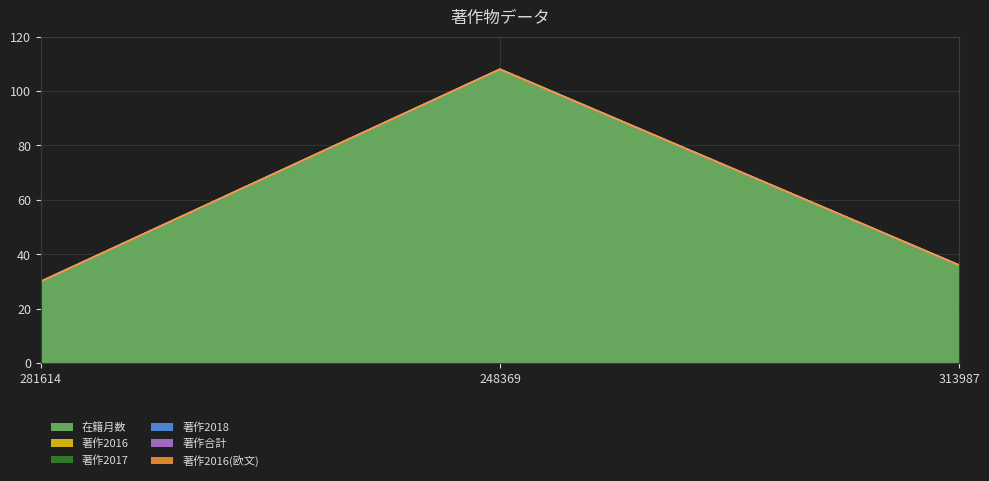

What is the label of the 3rd point from the right?

281614